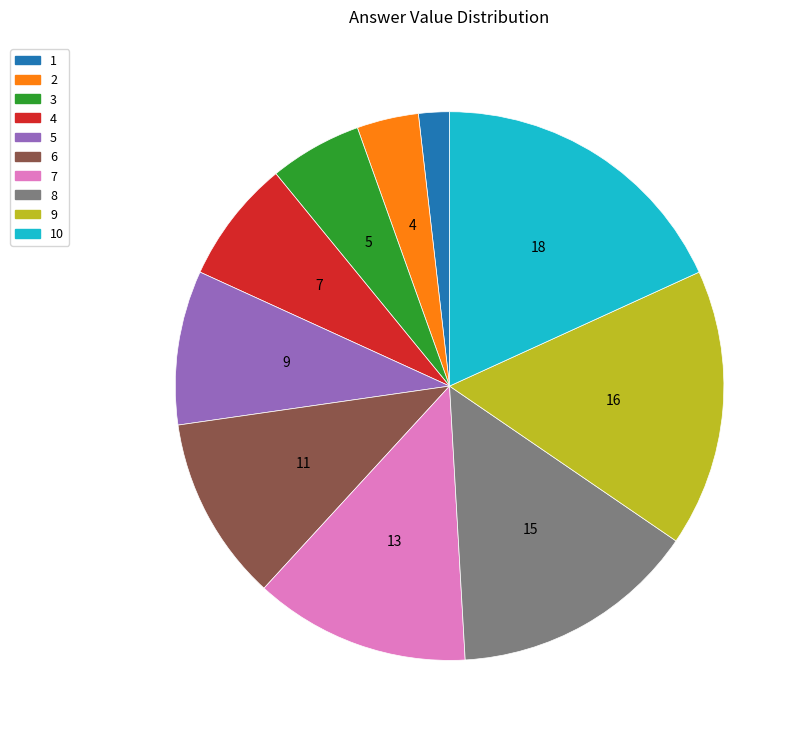

Is there a majority slice in this chart?

No